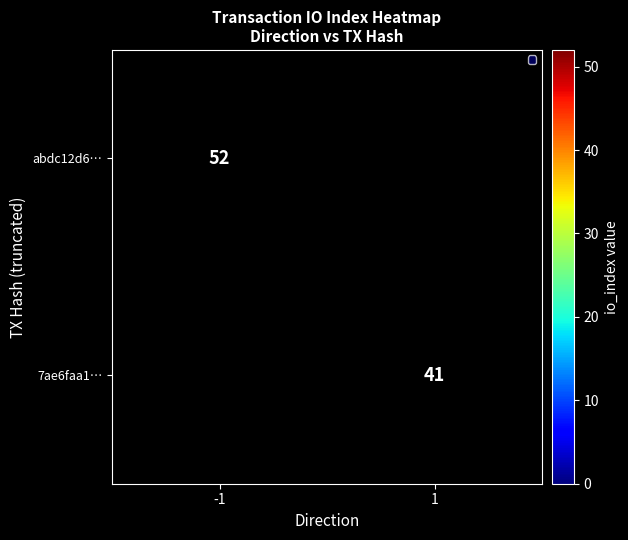

Is it true that 7ae6faa1… equals 59 at 1?

False